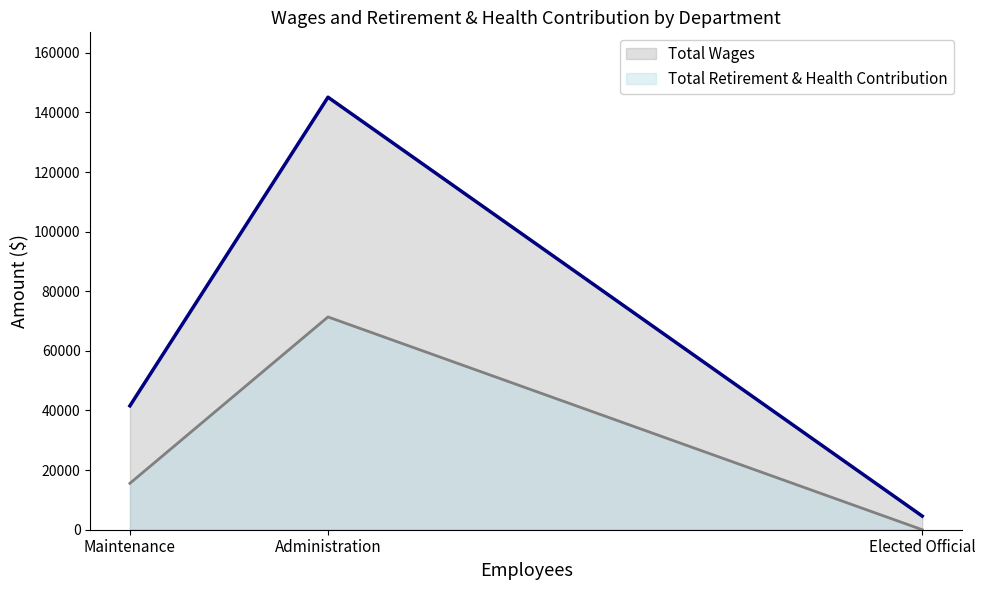

What is the value of the Total Retirement & Health Contribution point at the 2nd from the left?

71381